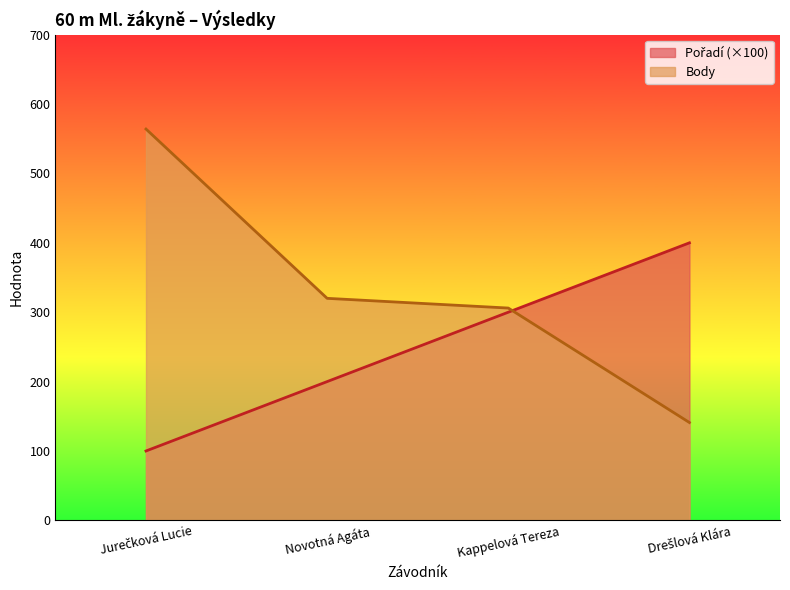

What are all the series names shown in the legend?

Pořadí, Body